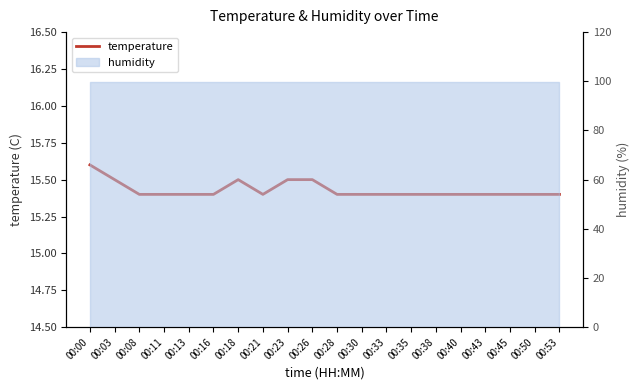

How many points are higher than both their immediate neighbors (excluding endpoints)?

1